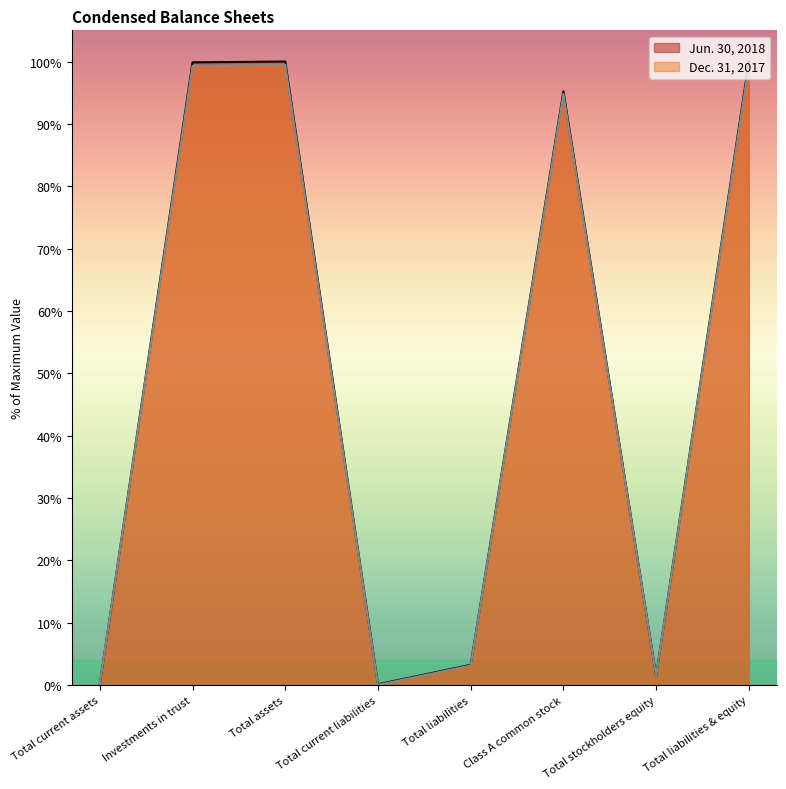

At which category does Jun. 30, 2018 reach its first local peak?

Total assets